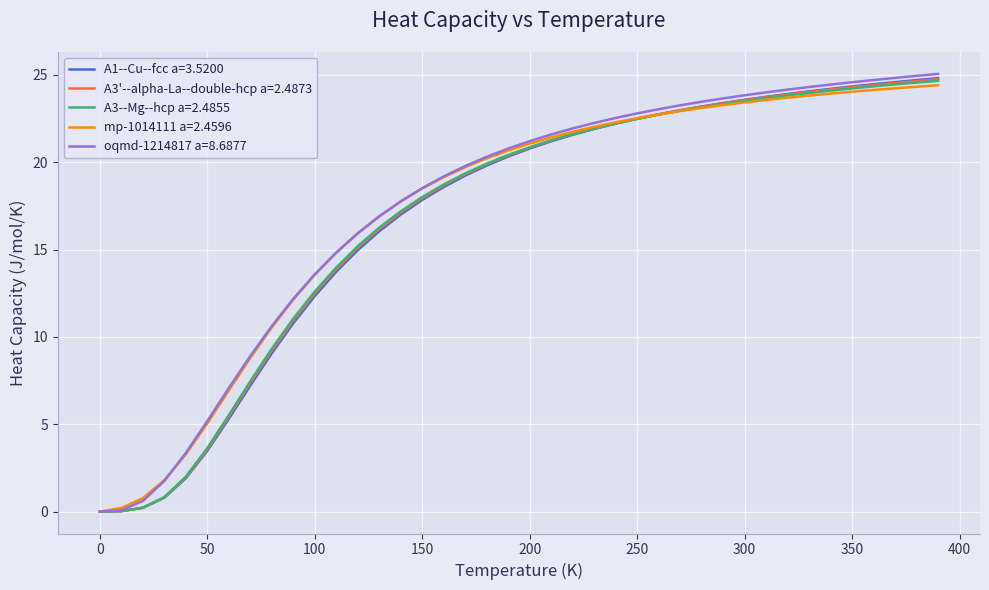

True or false: mp-1014111 a=2.4596 has more than 2 points higher than both neighbors.

False